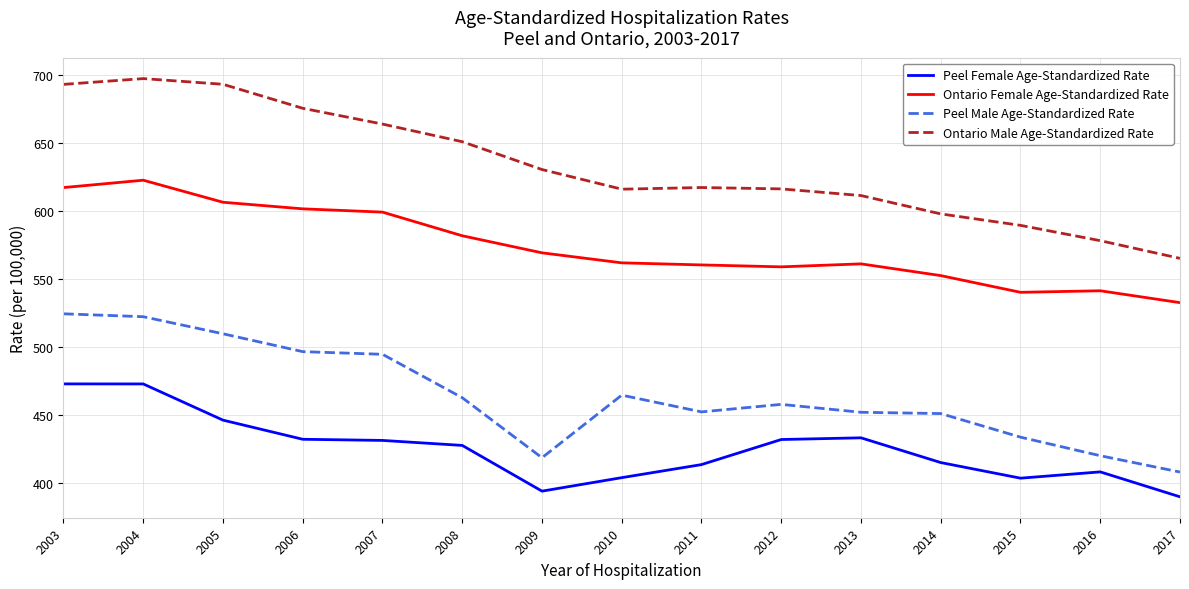

The Ontario Female Age-Standardized Rate series shows 561.0 at 2013. True or false?

True